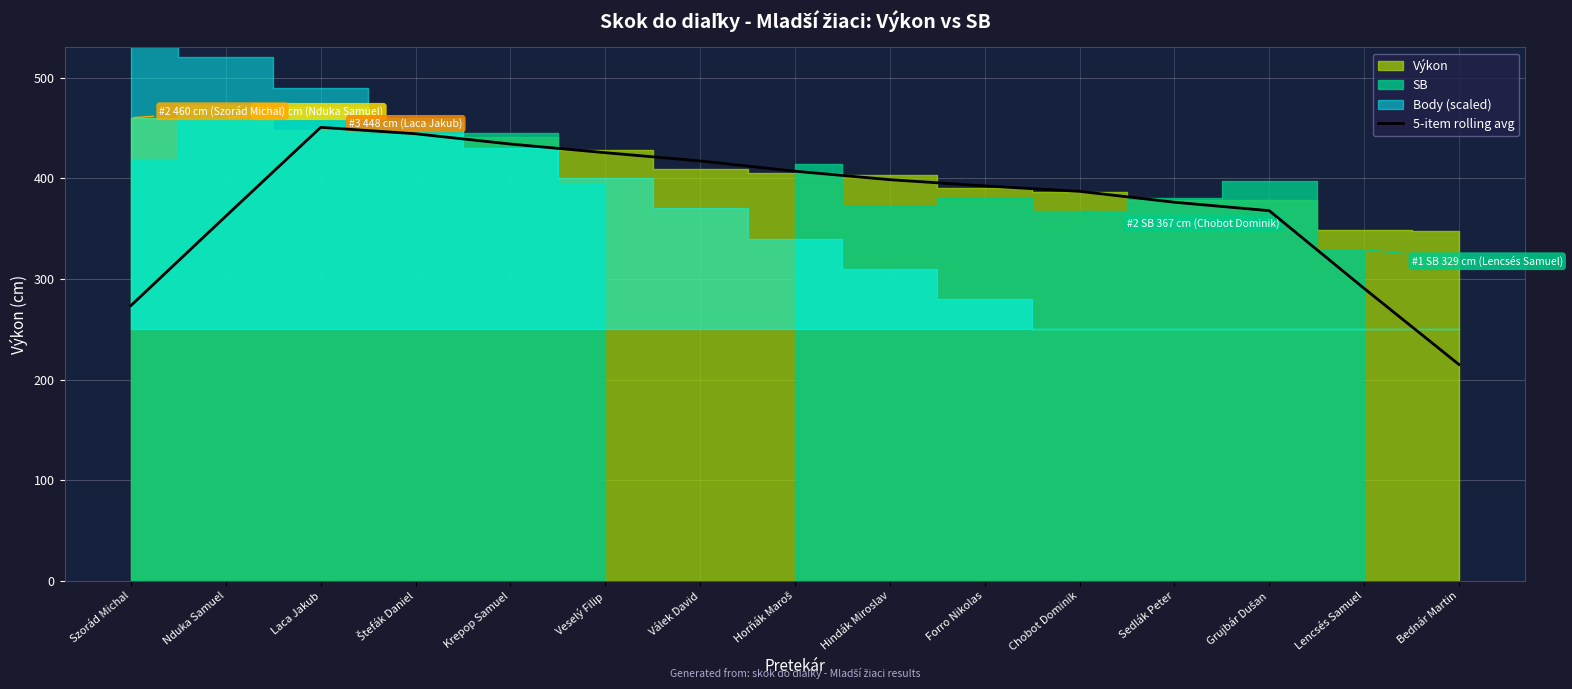

What is the minimum value for 5-item rolling avg?

215.0